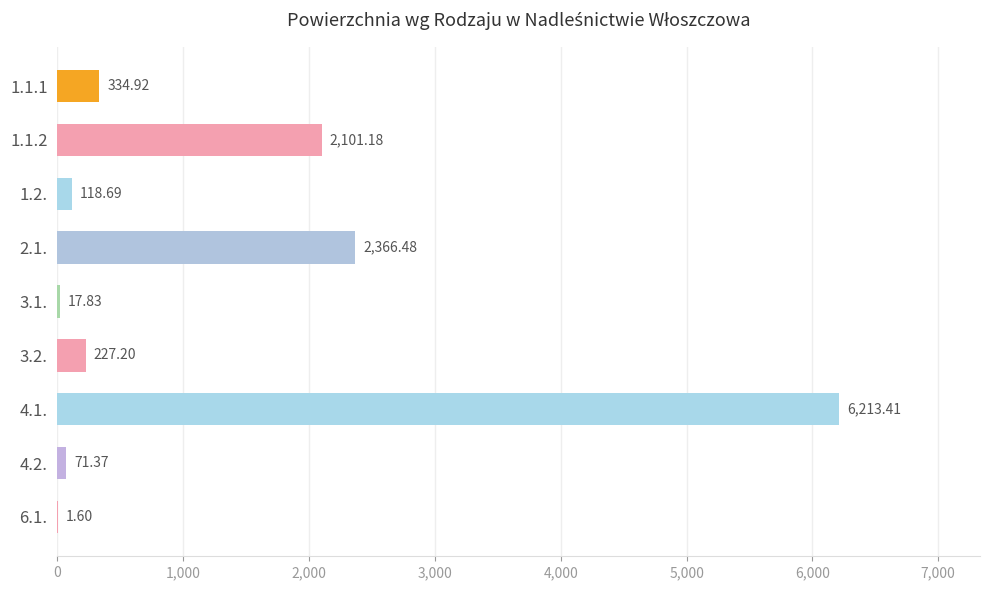

What is the sum of the values at 4.1. and 6.1.?

6215.0